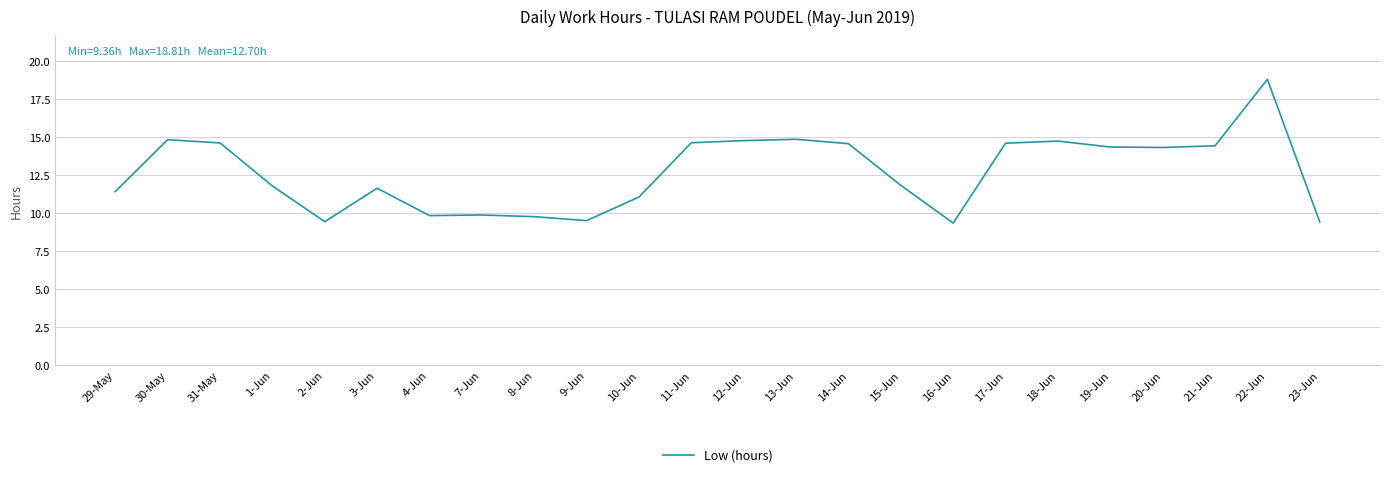

What position from the right is 14-Jun?

10